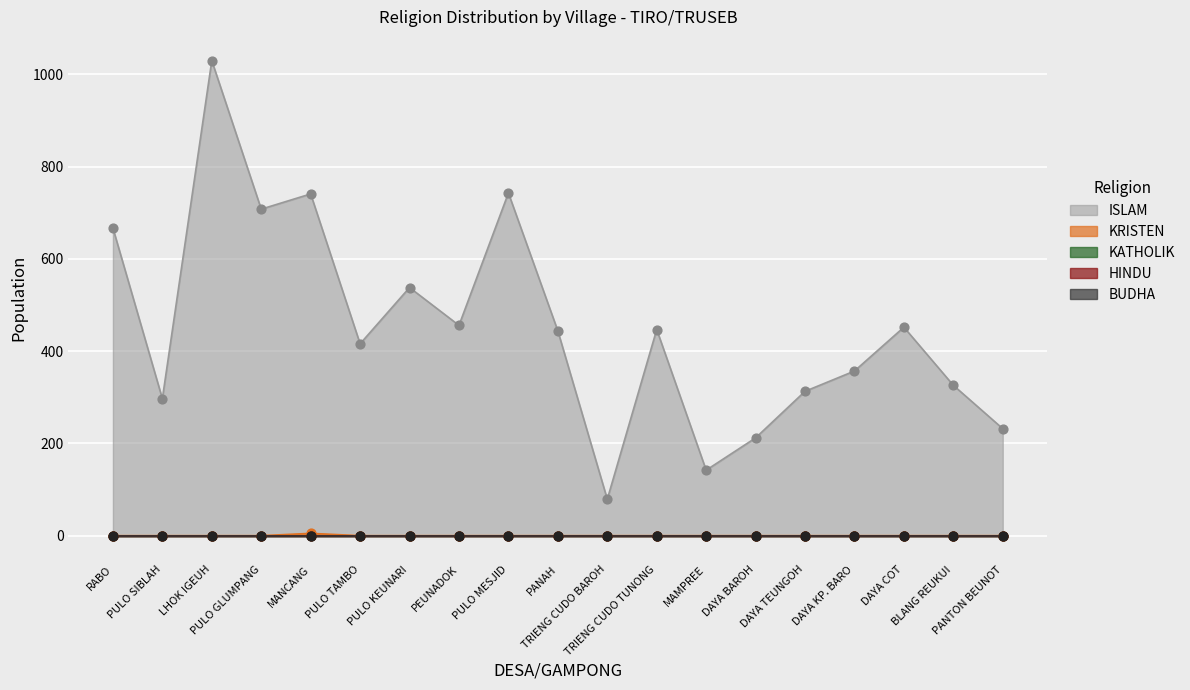

Which series contains the highest Y value?

ISLAM